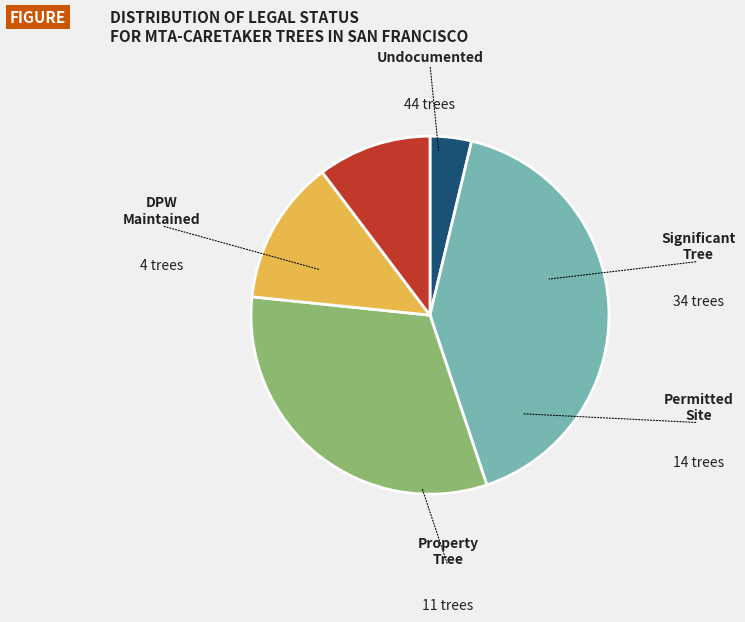

To the nearest percent, what is the difference between the Undocumented and DPW Maintained slice percentages?

37%